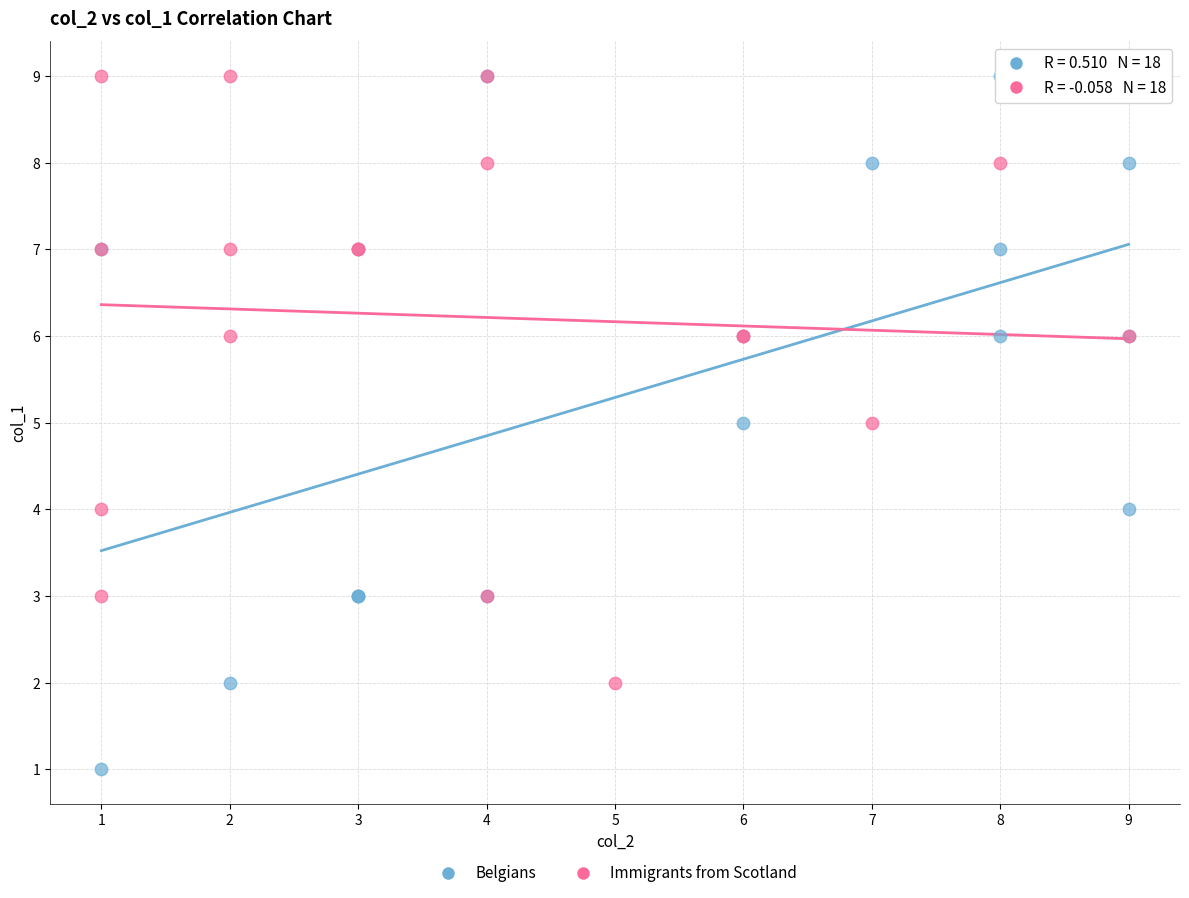

Which series reaches the minimum Y coordinate?

Belgians